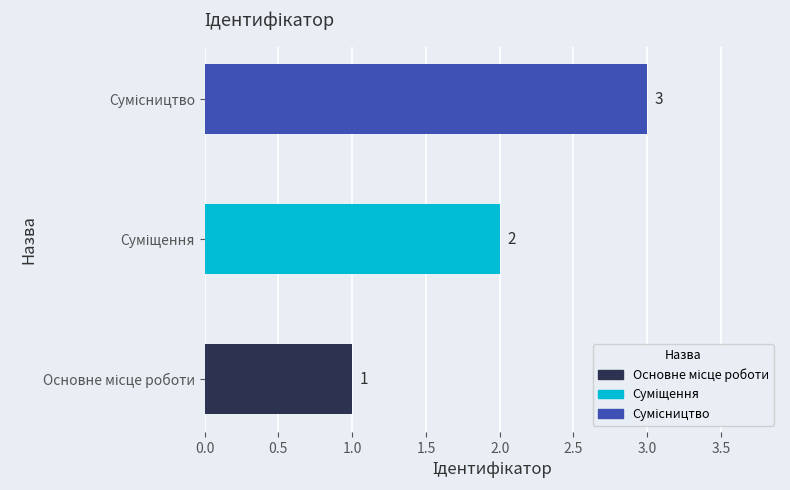

What is the difference between the maximum and minimum values?

2